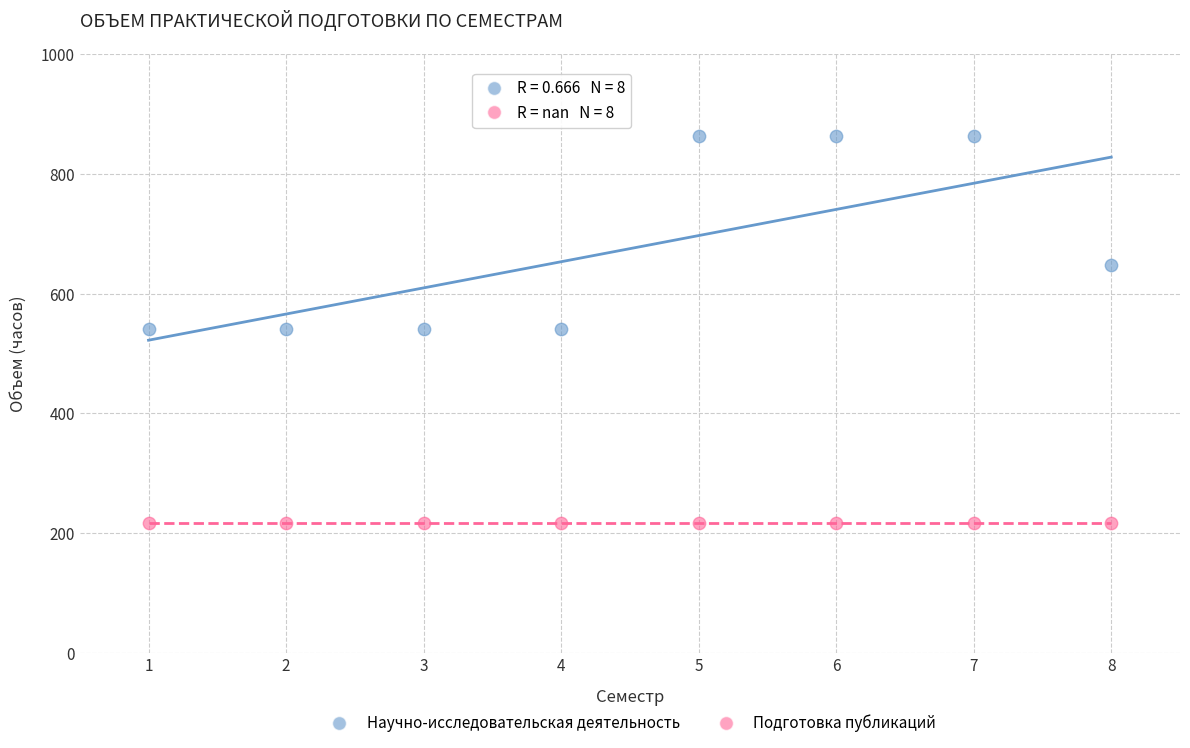

Which series contains the highest Y value?

Научно-исследовательская деятельность